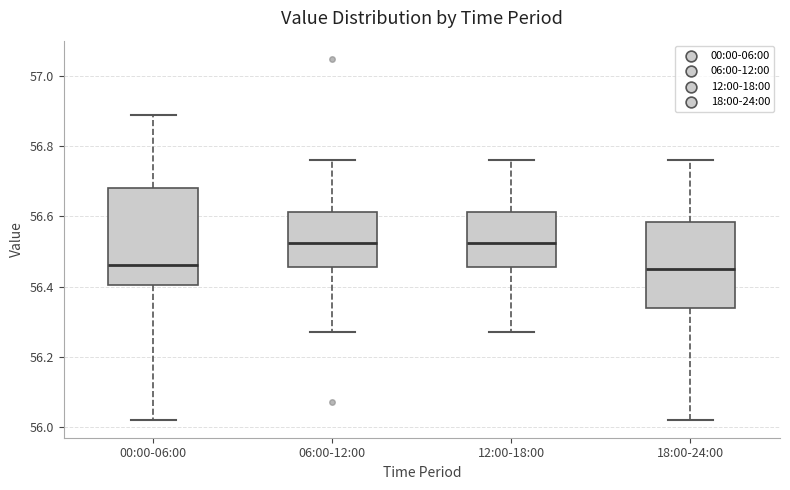

Comparing the boxes themselves (not the whiskers), which one is the tallest?

00:00-06:00